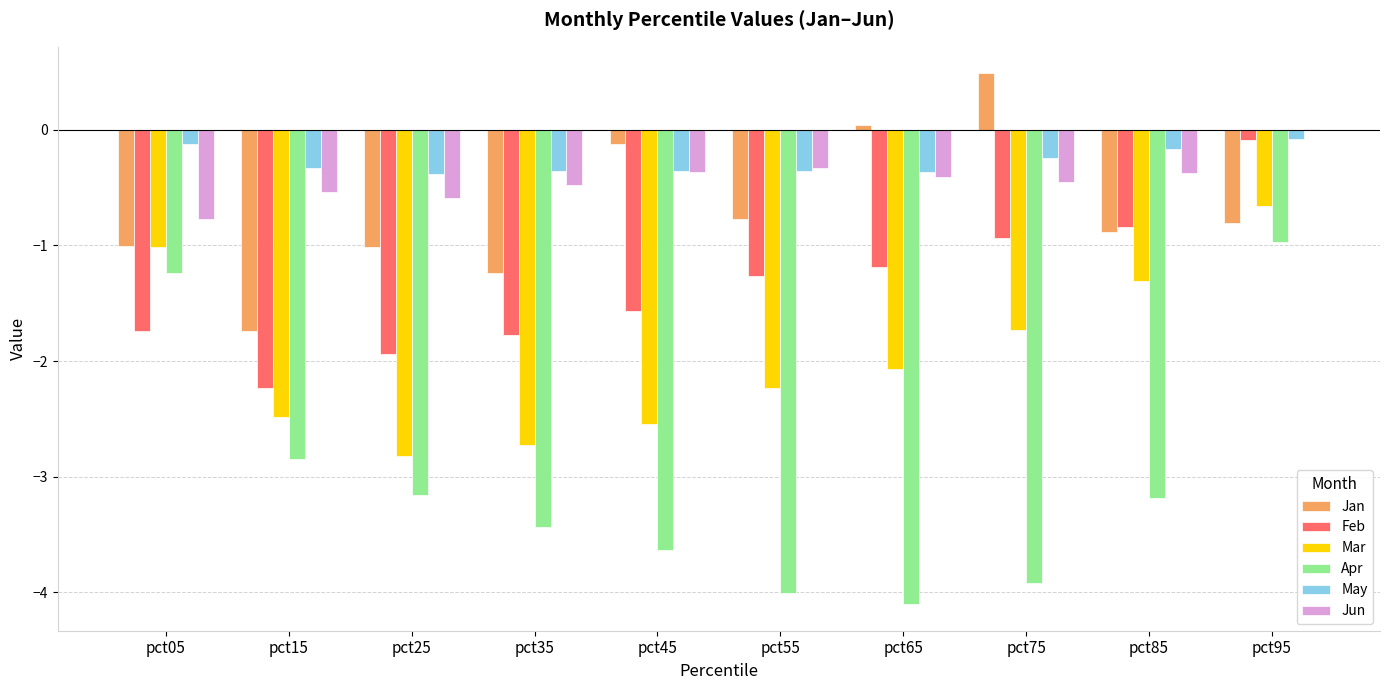

Is the value of Mar at pct25 greater than the value of May at pct35?

No